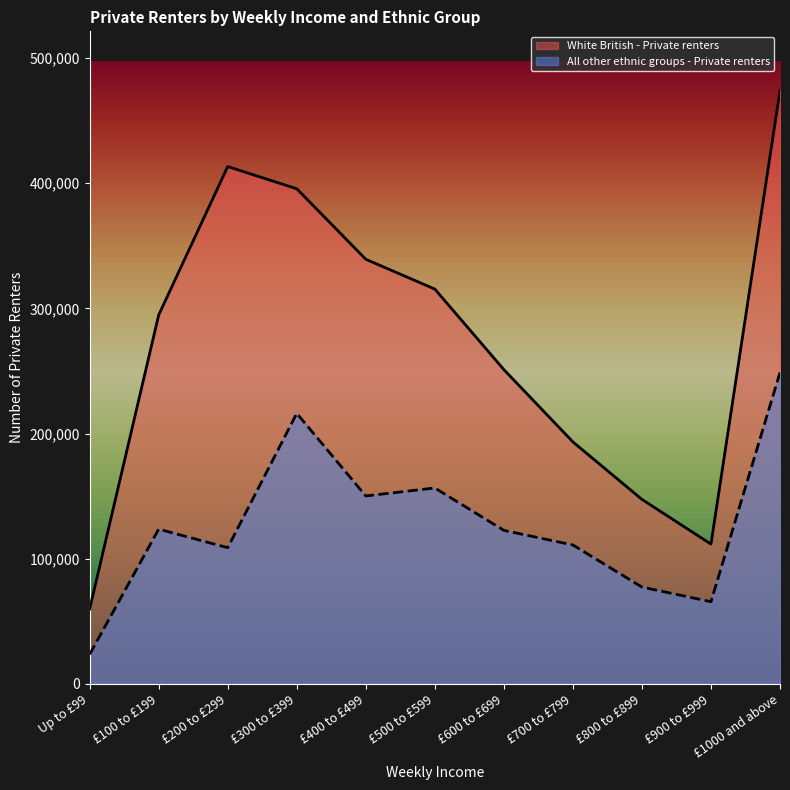

What value does the All other ethnic groups - Private renters series have at £400 to £499, to the nearest 10?

150080